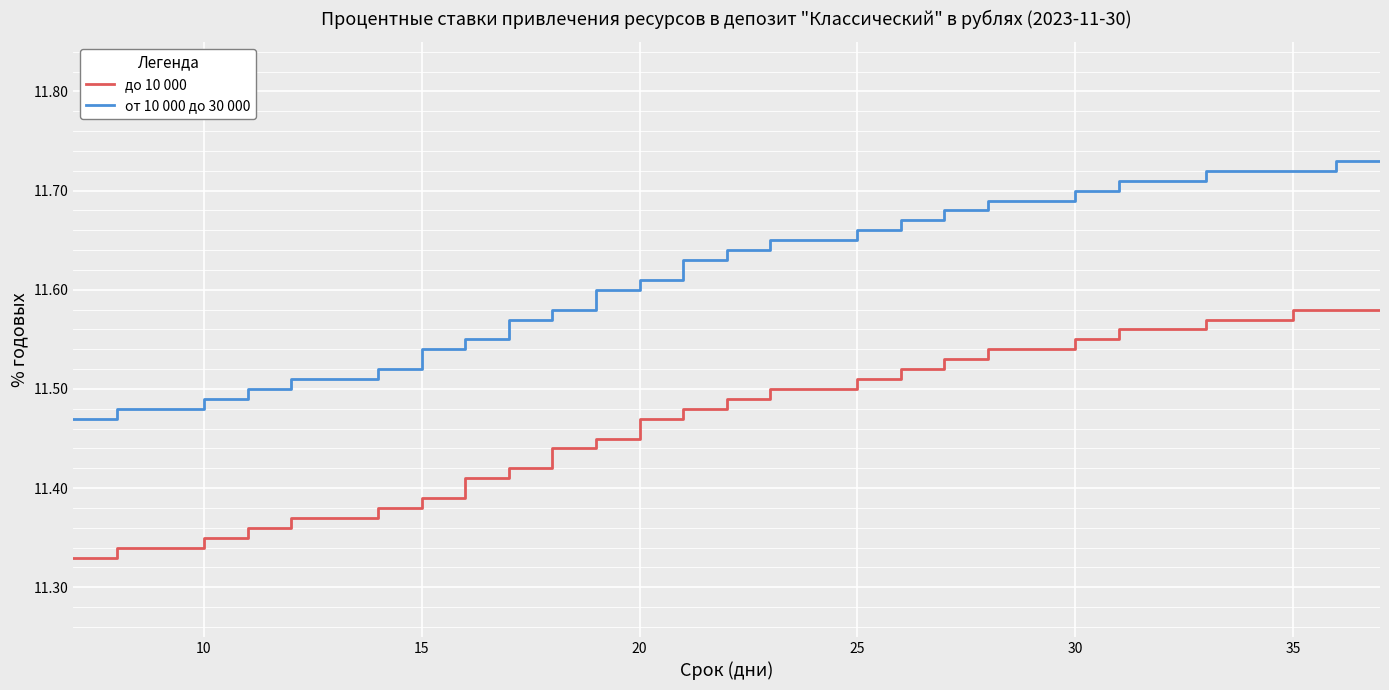

Which series has the largest total across all categories?

от 10 000 до 30 000